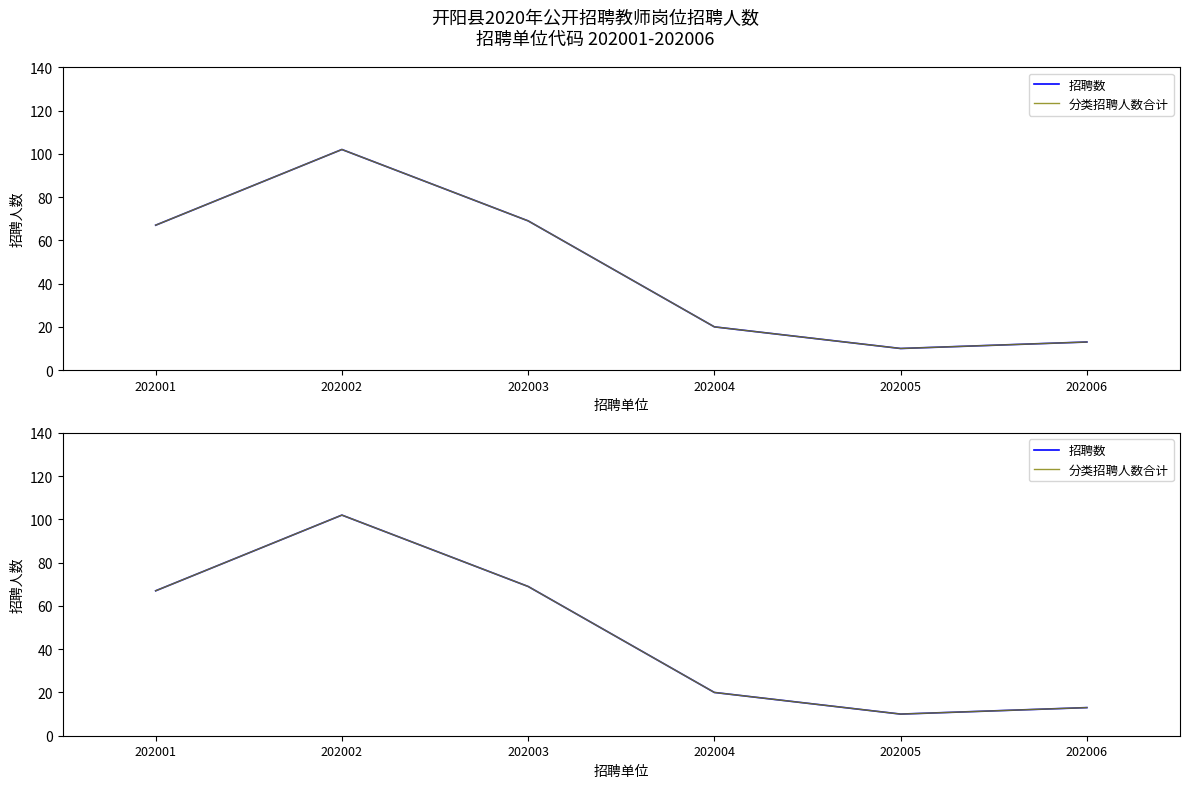

True or false: 分类招聘人数合计 and 招聘数 cross at least once.

False